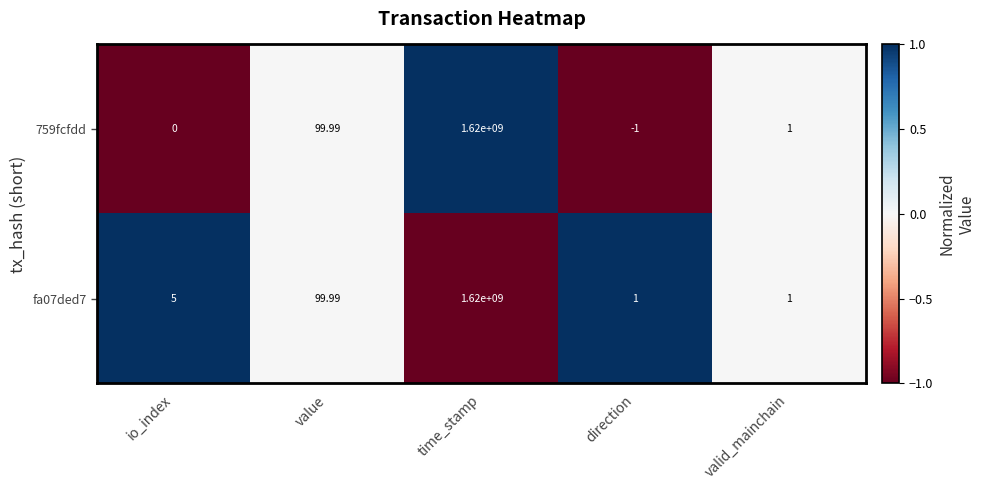

At which label is fa07ded7 closest to 810000000?

value